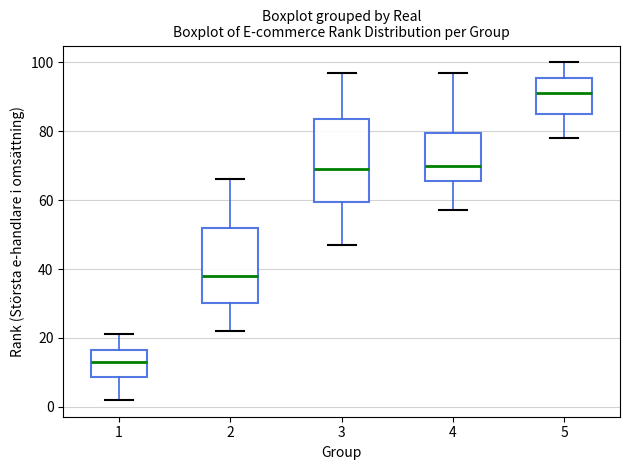

Comparing the boxes themselves (not the whiskers), which one is the tallest?

3